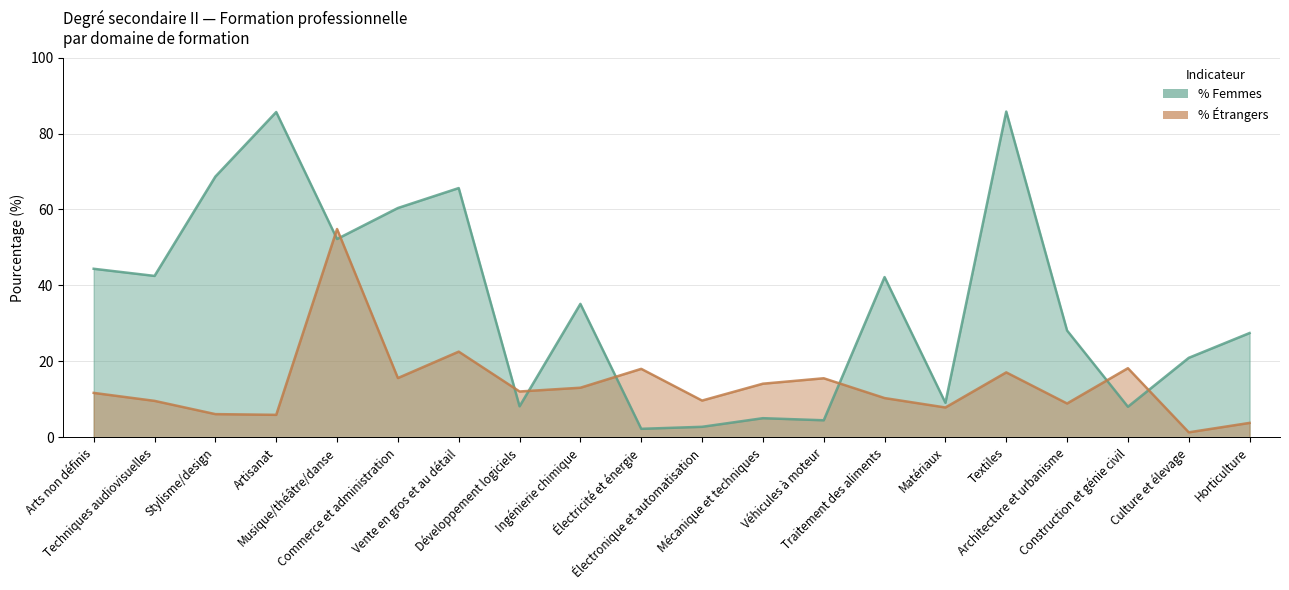

Is the value of % Étrangers at Mécanique et techniques greater than the value of % Femmes at Culture et élevage?

No